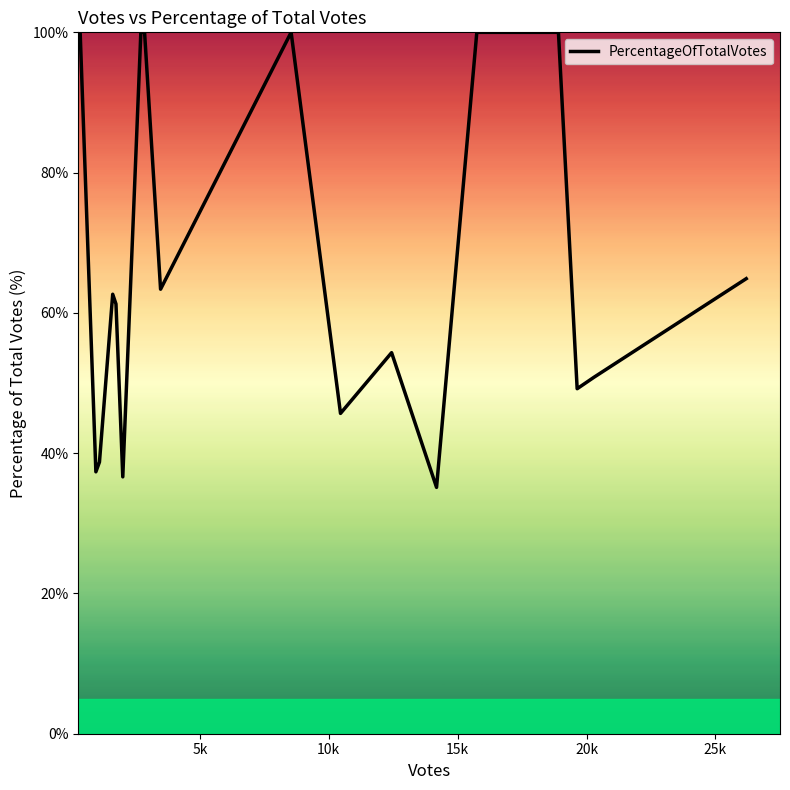

What is the difference between the maximum and minimum values?

64.9